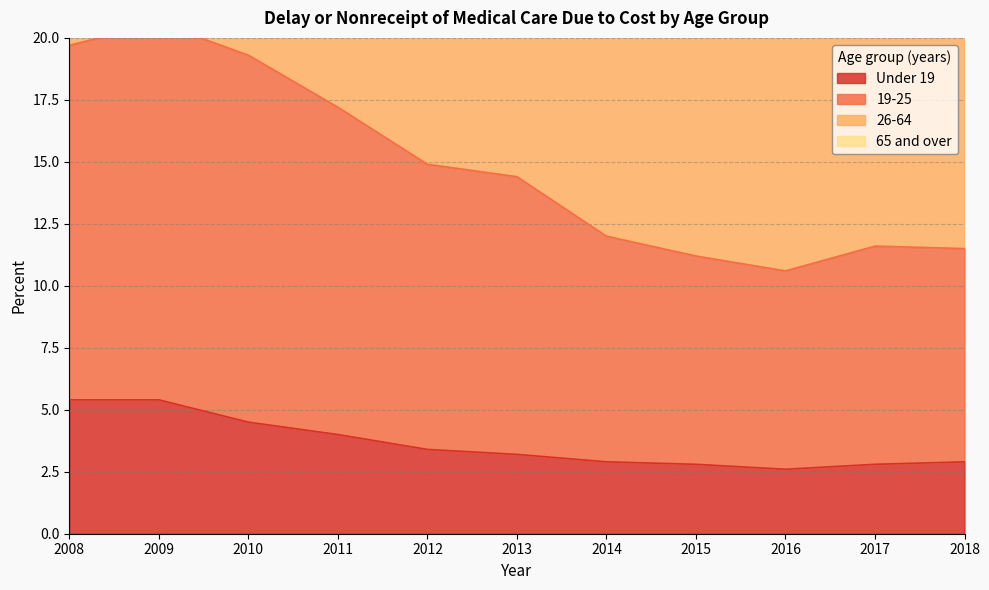

At how many categories does at least one series exceed 14?

6